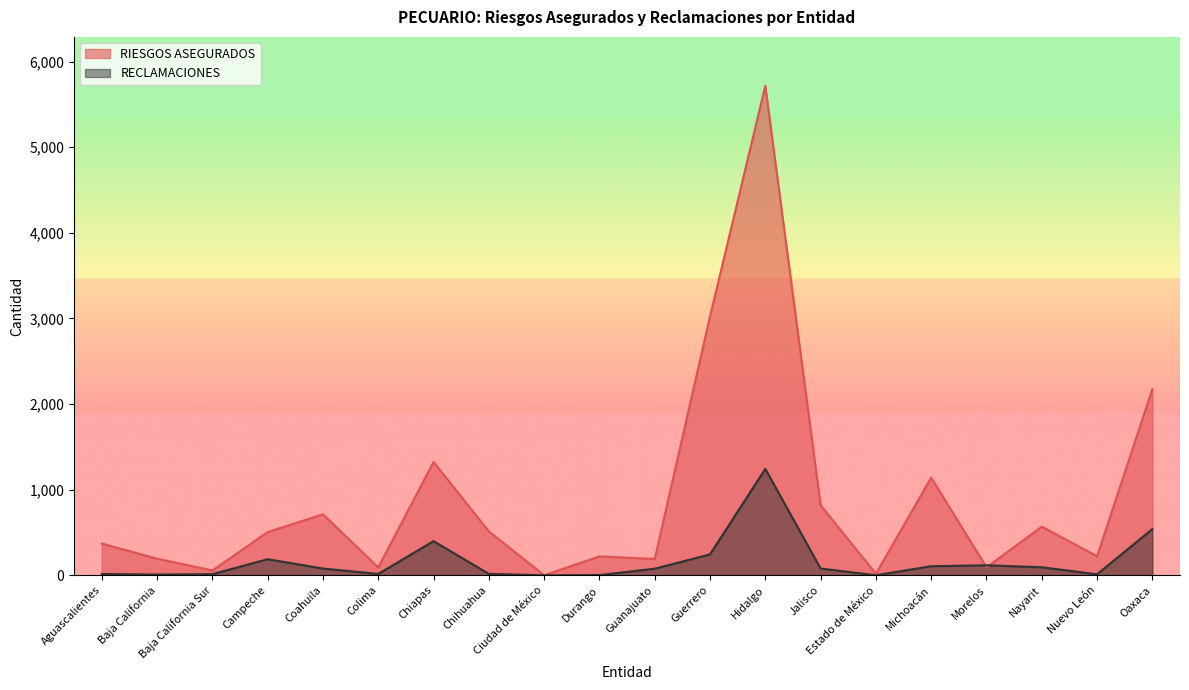

What is the value of the RIESGOS ASEGURADOS point at the 6th from the left?

92